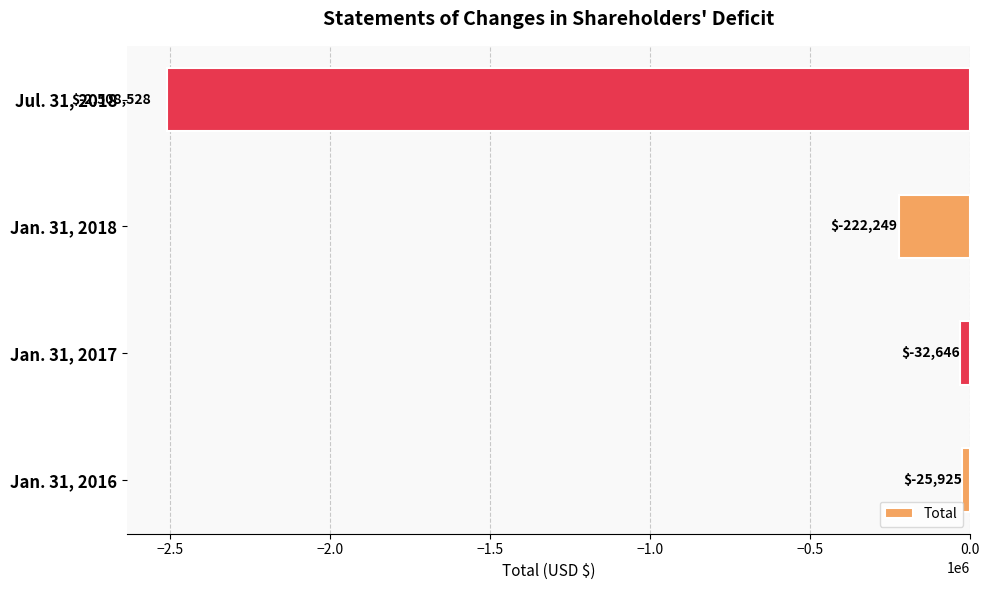

What is the change in value from Jan. 31, 2018 to Jul. 31, 2018?

-2286279